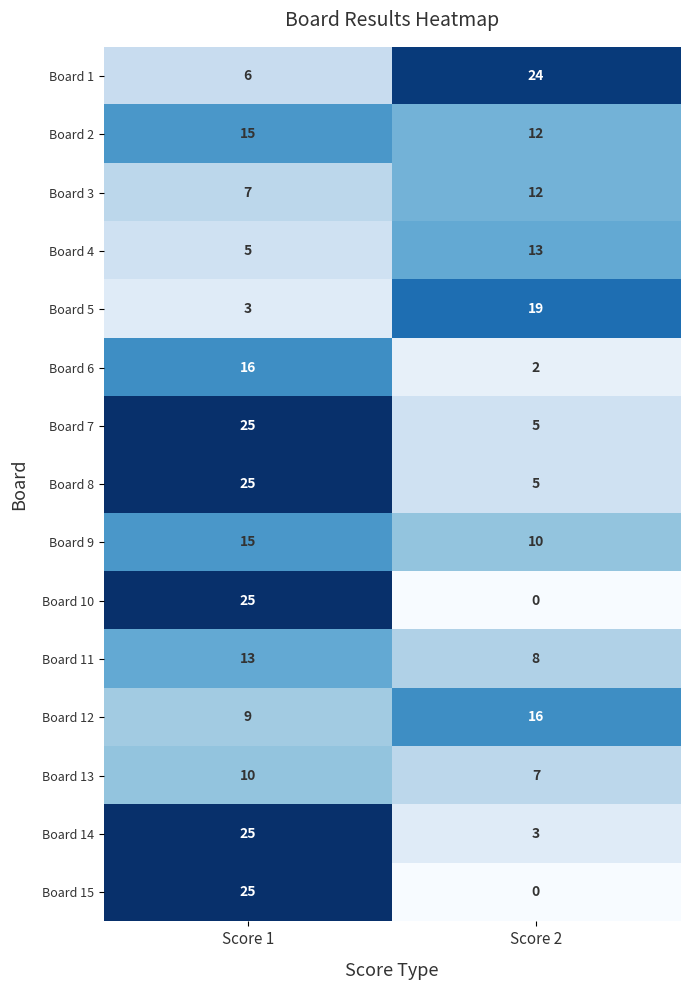

What is the difference between the Board 8 values at Score 2 and Score 1?

20